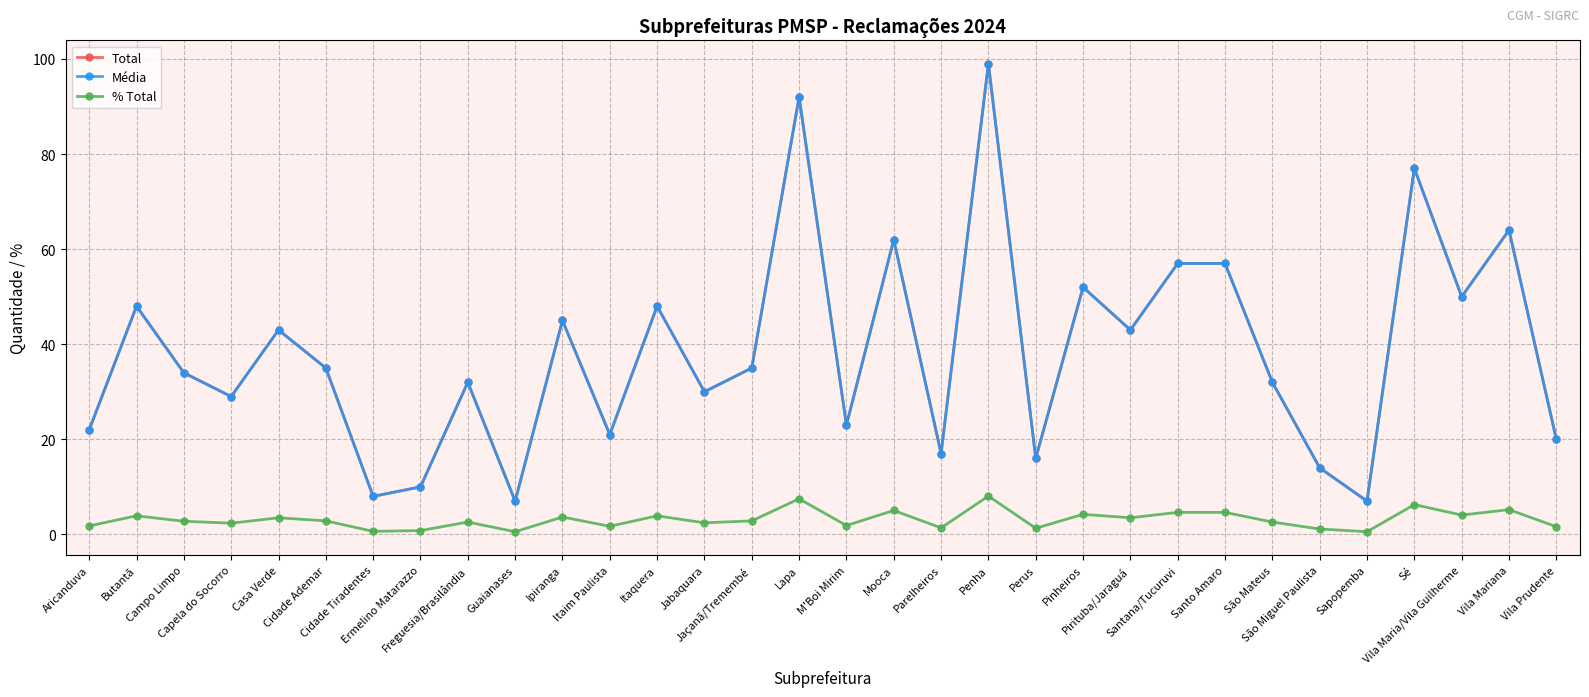

Is the value of Média at M'Boi Mirim greater than the value of Total at Itaim Paulista?

Yes